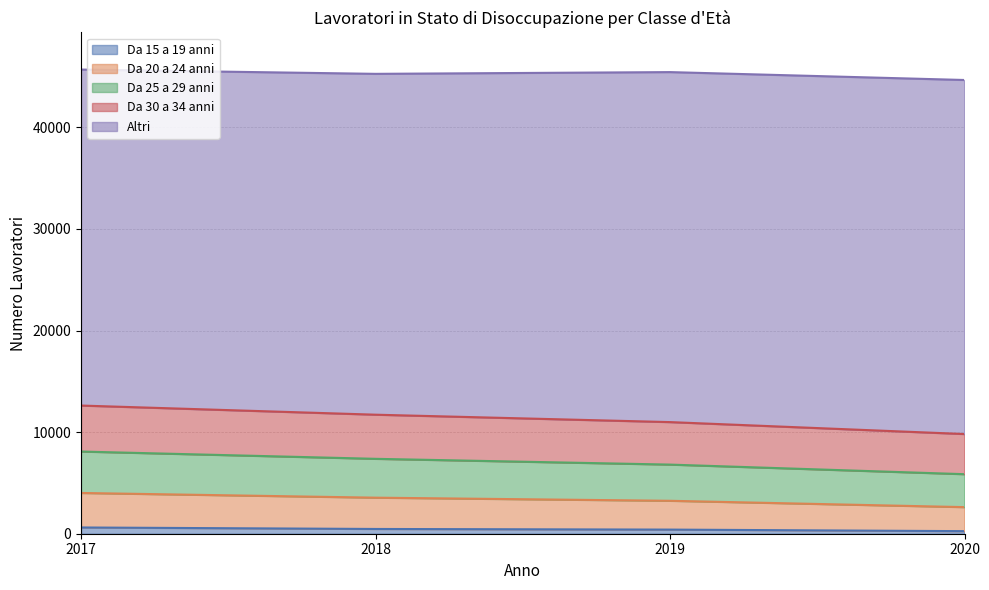

Between 2020 and 2019, which is larger?

2019